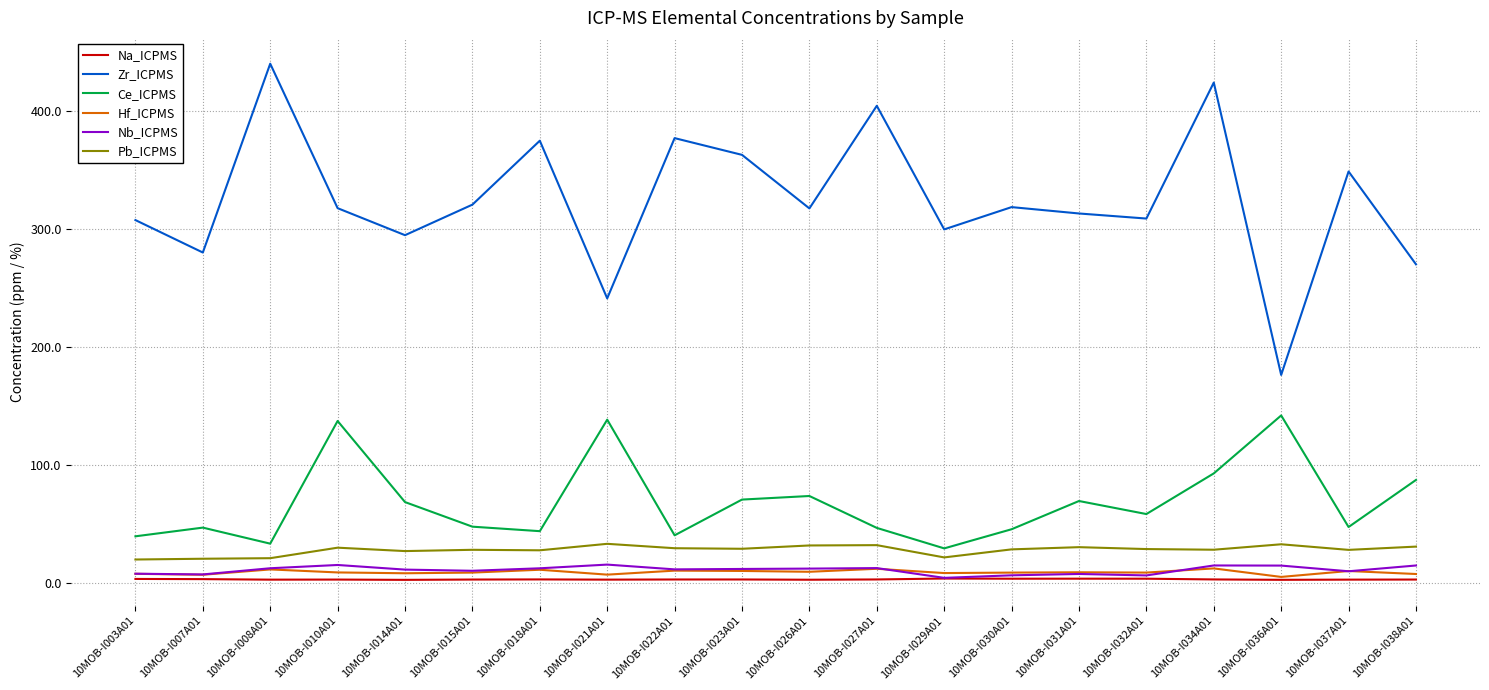

Is this an area chart (filled region under the line)?

No